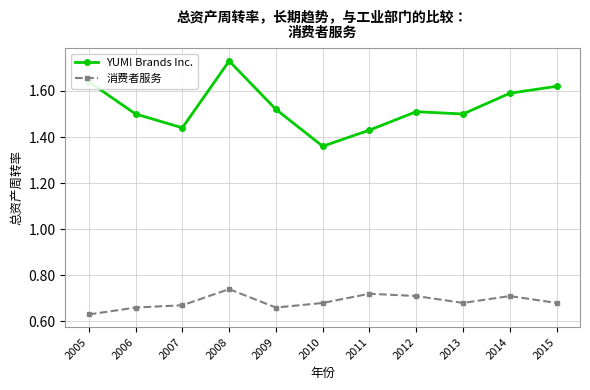

What is the difference between the highest and lowest values at 2015?

0.9